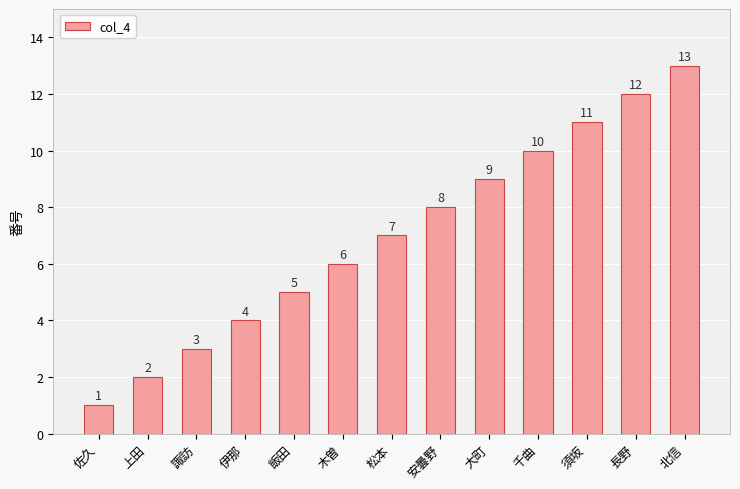

What is the smallest value displayed?

1